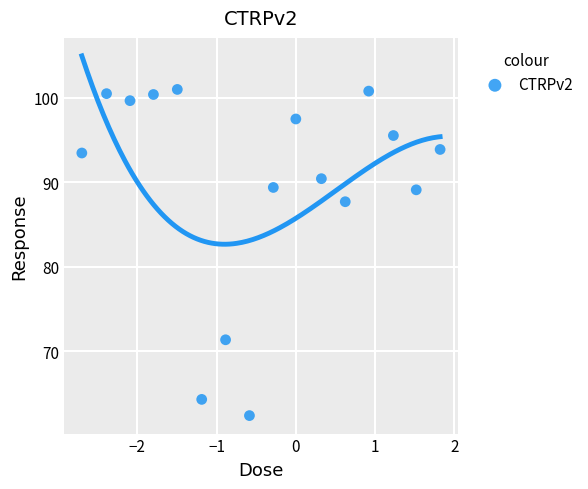

What is the range of X values (max minus min)?

4.5